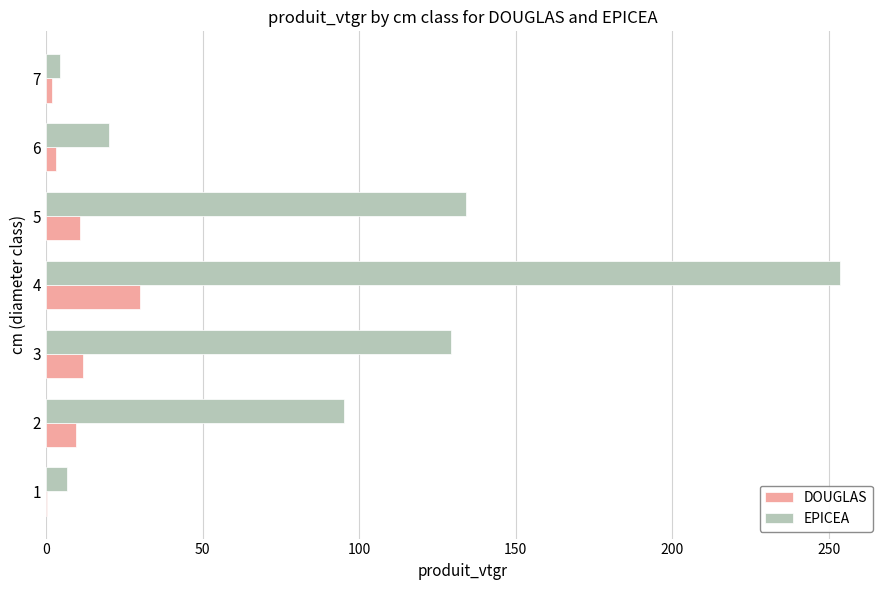

Which series changed the most between 1 and 5?

EPICEA